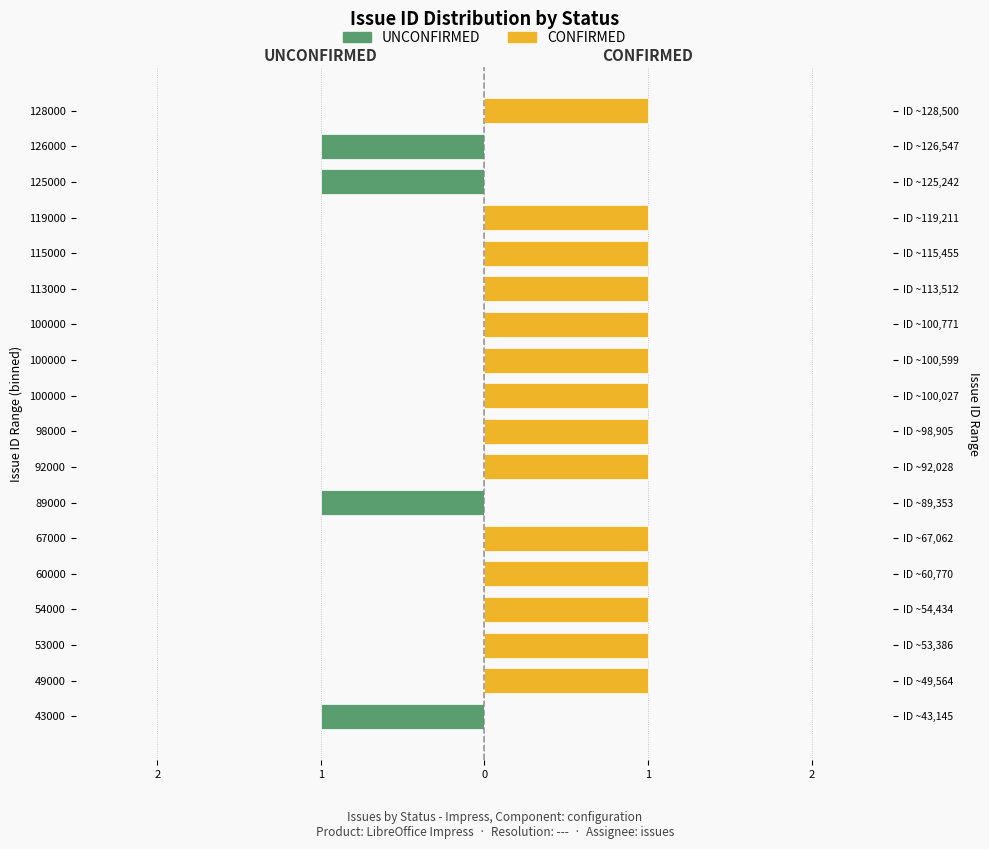

Which series has the largest range (max minus min)?

UNCONFIRMED